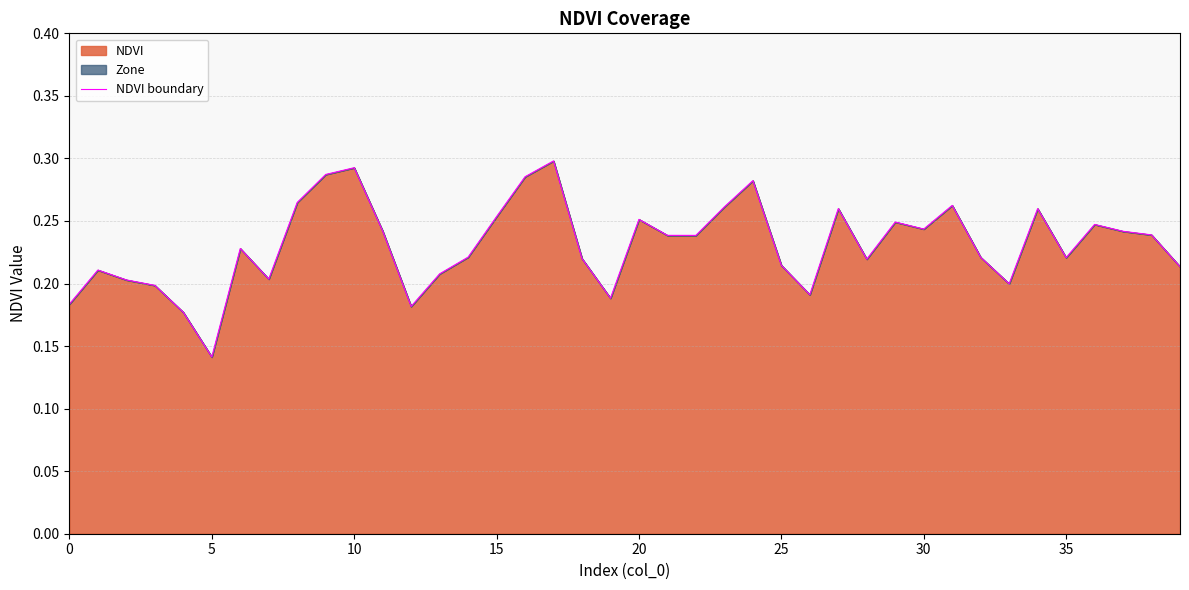

Which has a higher value, 26 or 10?

10